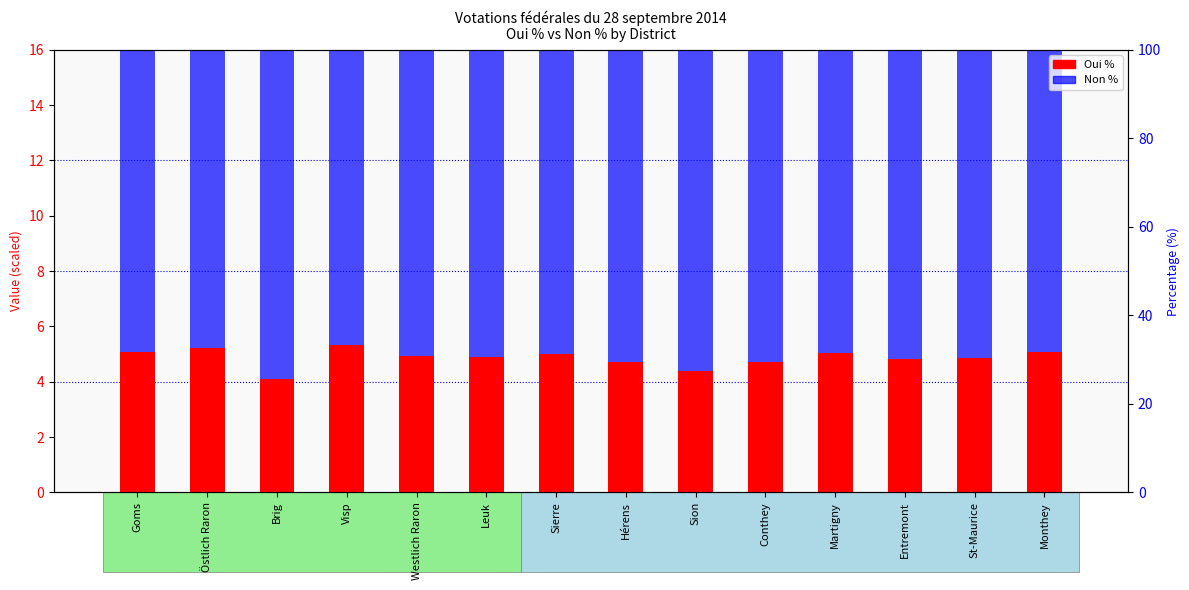

Rank the series at Entremont from lowest to highest value.

Oui %, Non %